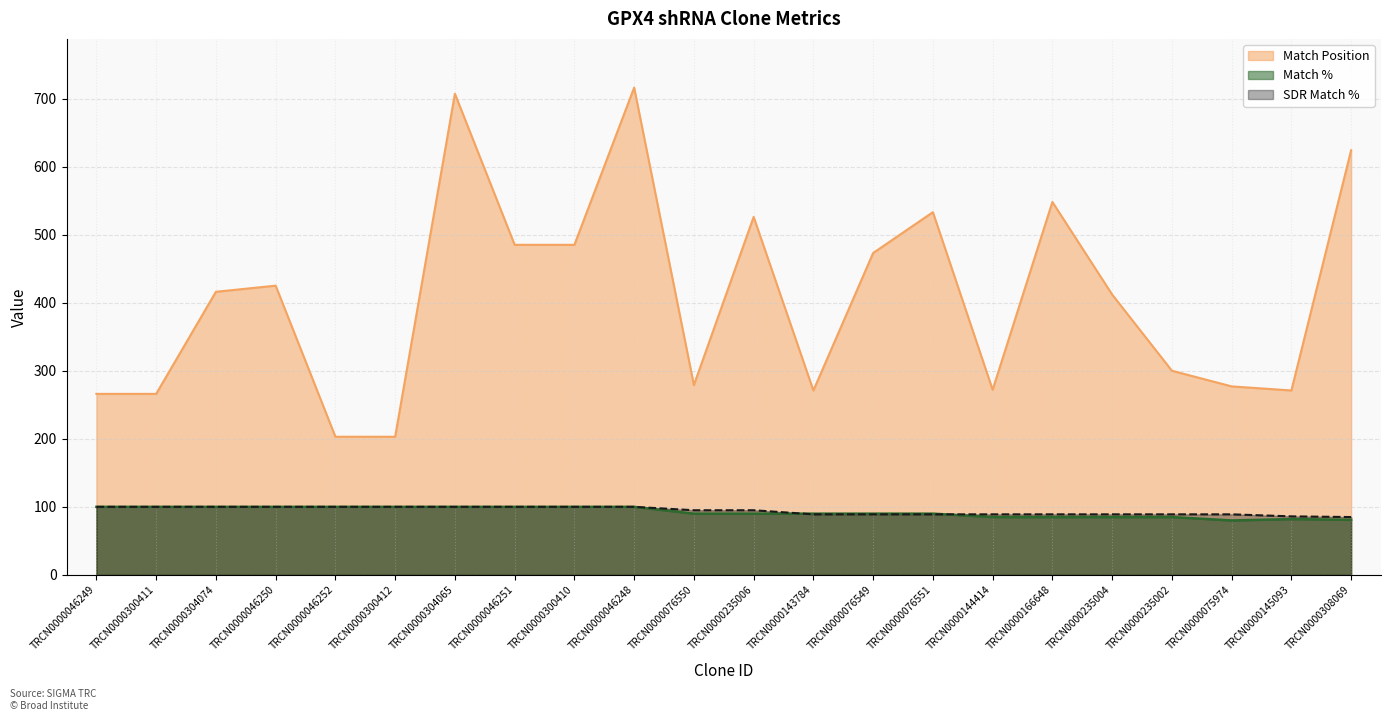

Count the number of data series in this chart.

3